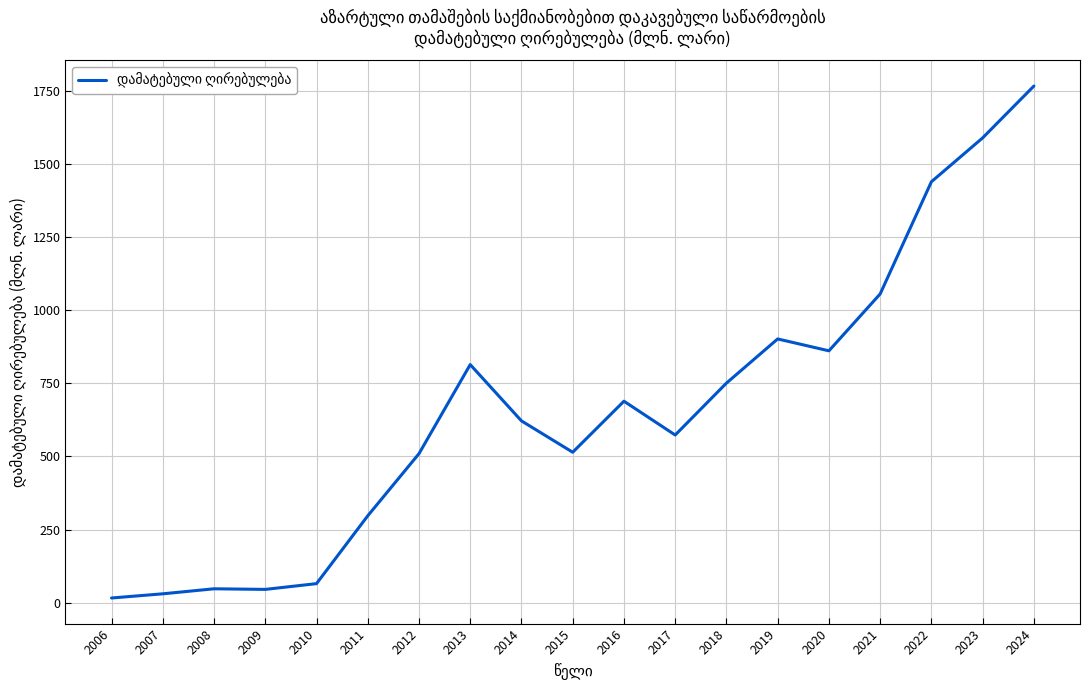

What is the difference between the maximum and minimum values?

1750.5